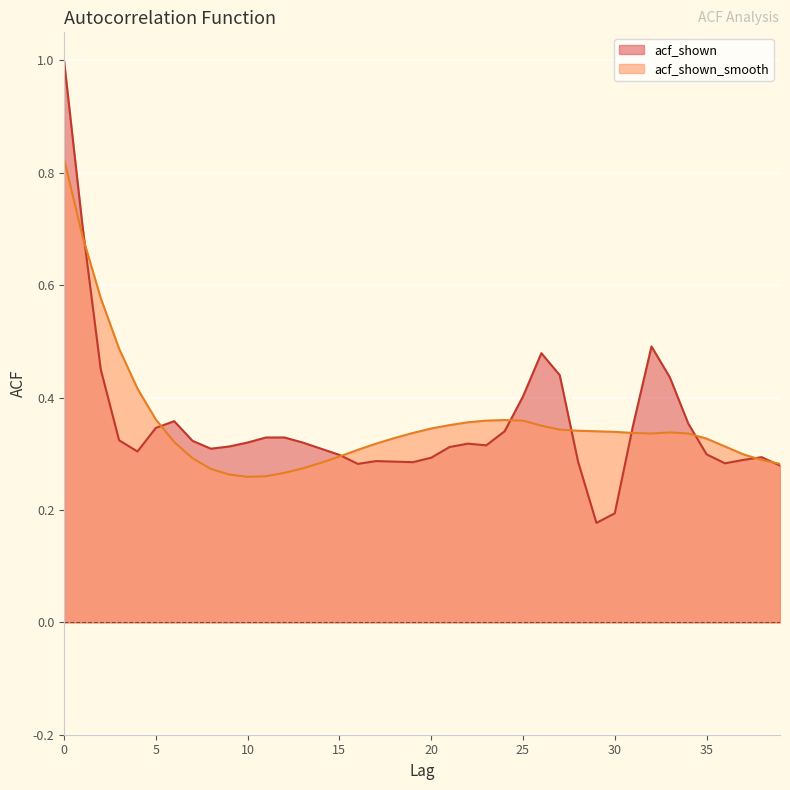

Does the chart display data point markers on the line(s)?

No